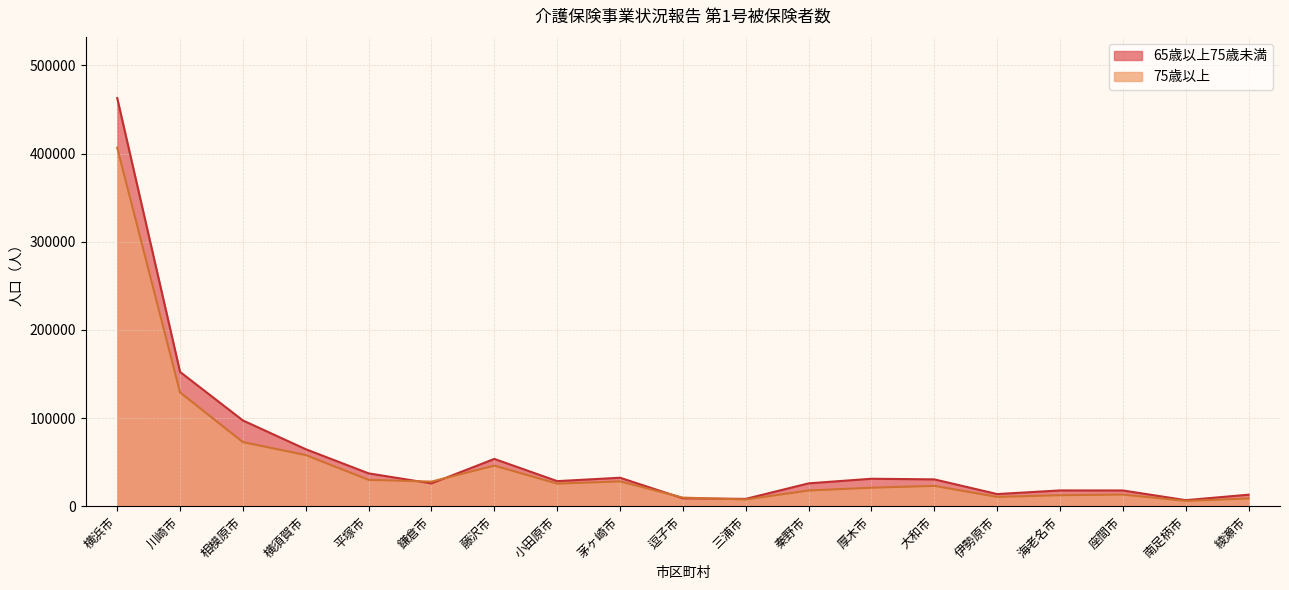

What is the spread (max minus min) of values at 座間市?

4643